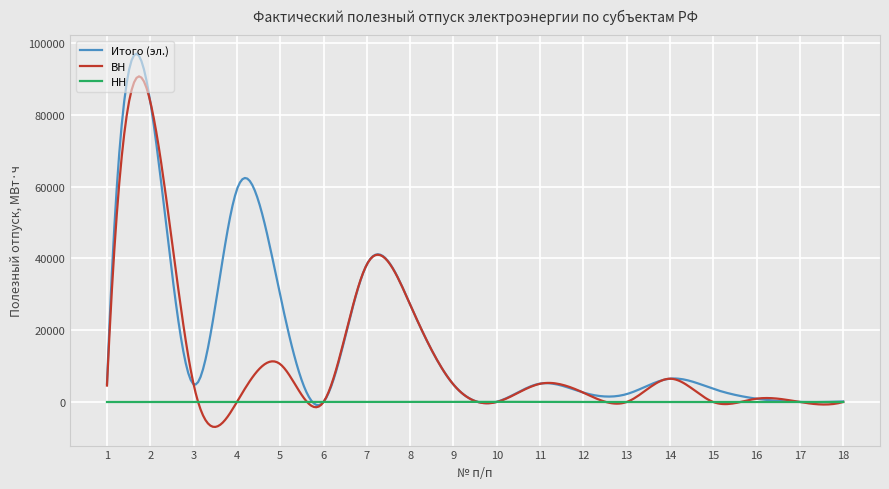

How many lines are shown in the chart?

3